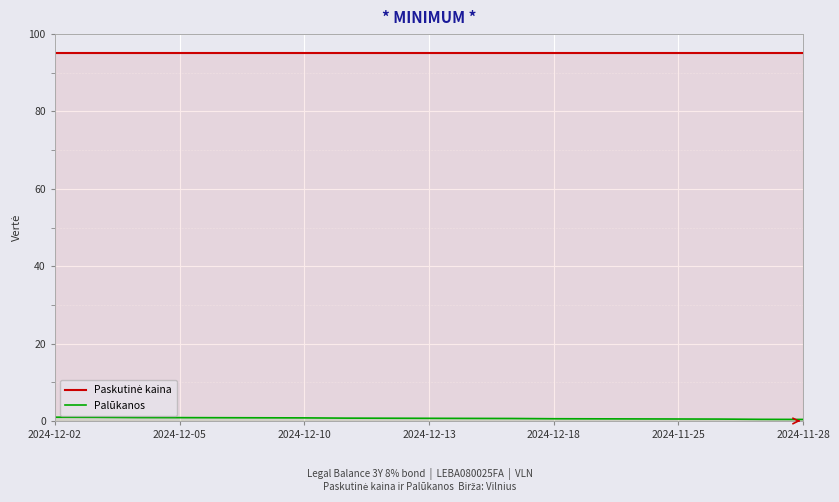

True or false: Palūkanos has more than 2 interior local peaks.

False